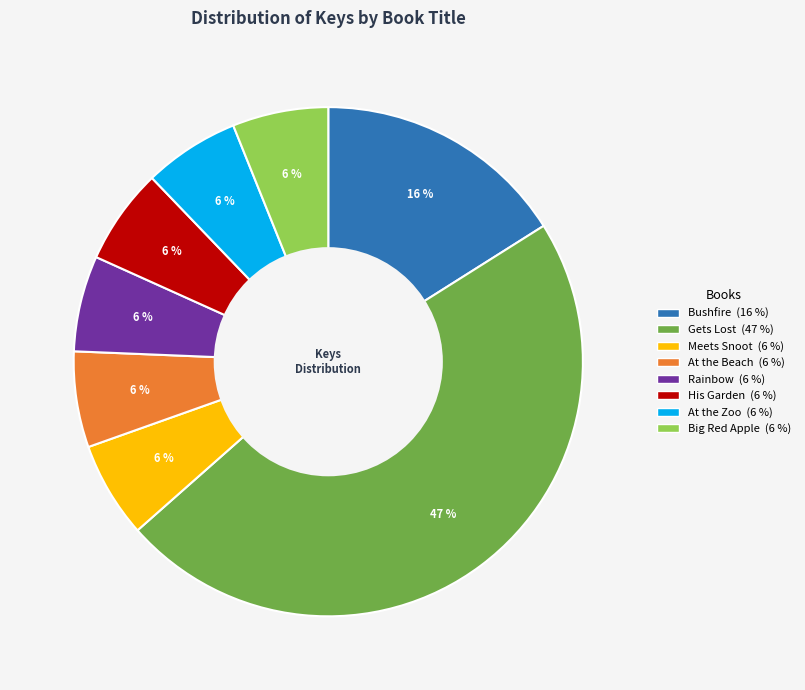

Is there any slice that represents more than half of the pie?

No